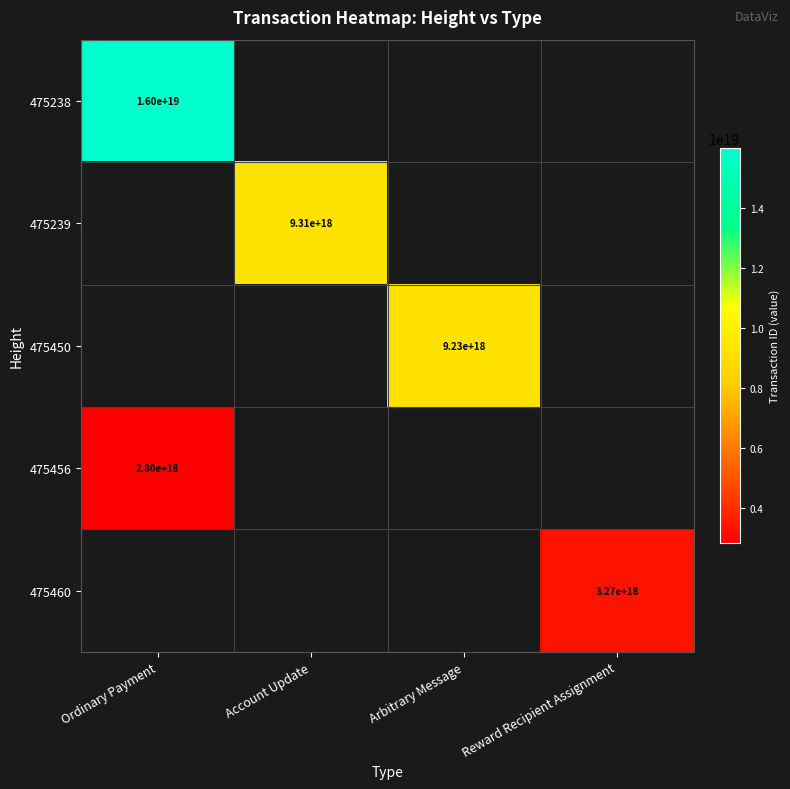

The value of 475456 at Ordinary Payment is 3648669307983967744. True or false?

False